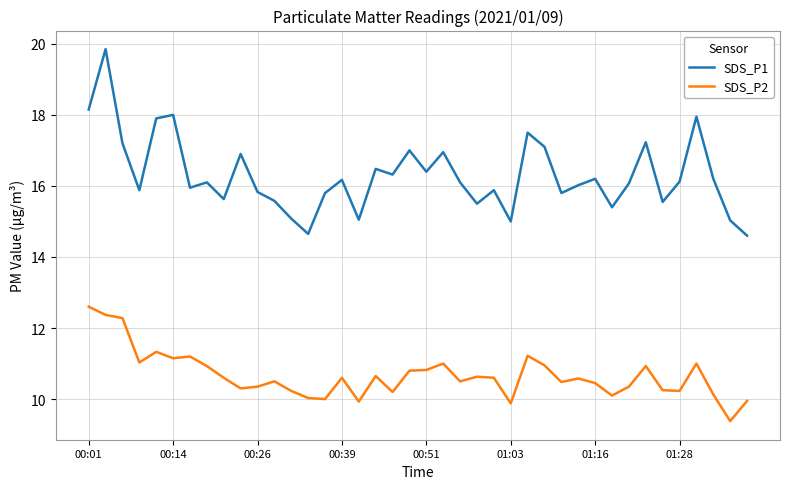

Which series has the widest spread of values?

SDS_P1